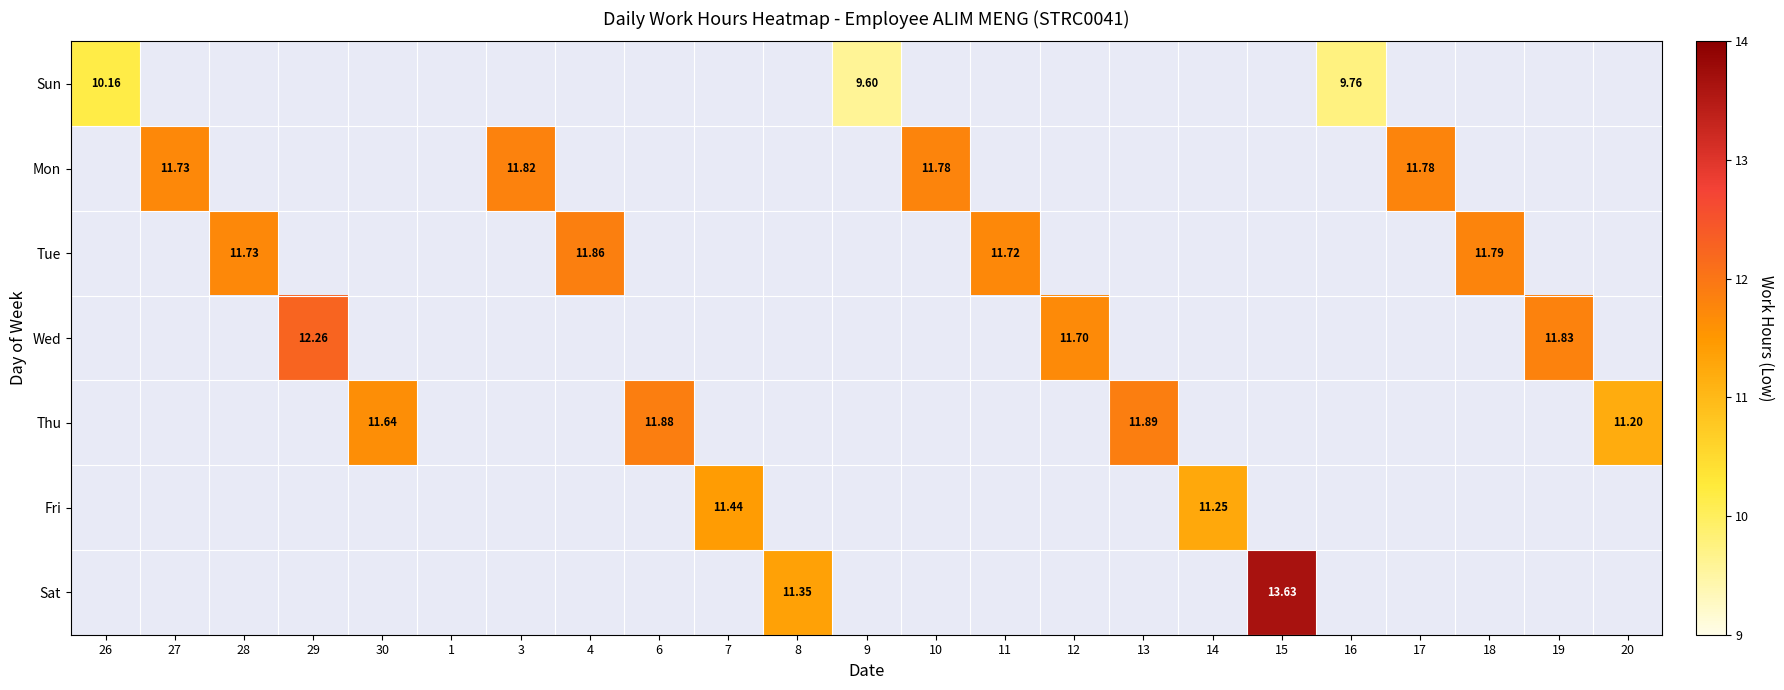

Which category has the lowest value in the Sun series?

9